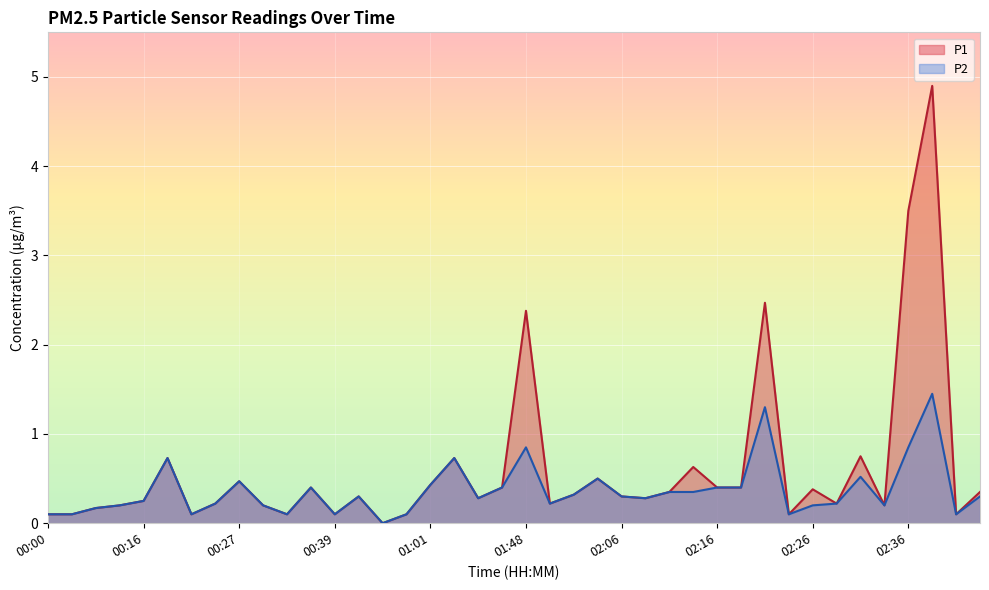

Rank the categories by P1 value from highest to lowest.

02:41, 02:36, 02:21, 01:48, 02:31, 00:19, 01:30, 02:14, 02:04, 00:27, 01:01, 00:37, 01:45, 02:16, 02:19, 02:26, 02:11, 02:49, 02:01, 00:52, 02:06, 01:32, 02:09, 00:16, 00:24, 01:51, 02:29, 00:14, 00:32, 02:33, 00:11, 00:00, 00:08, 00:22, 00:34, 00:39, 00:58, 02:24, 02:43, 00:55